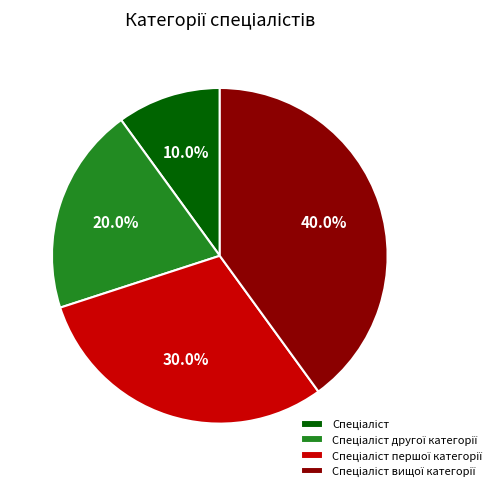

Does any single category account for the majority?

No